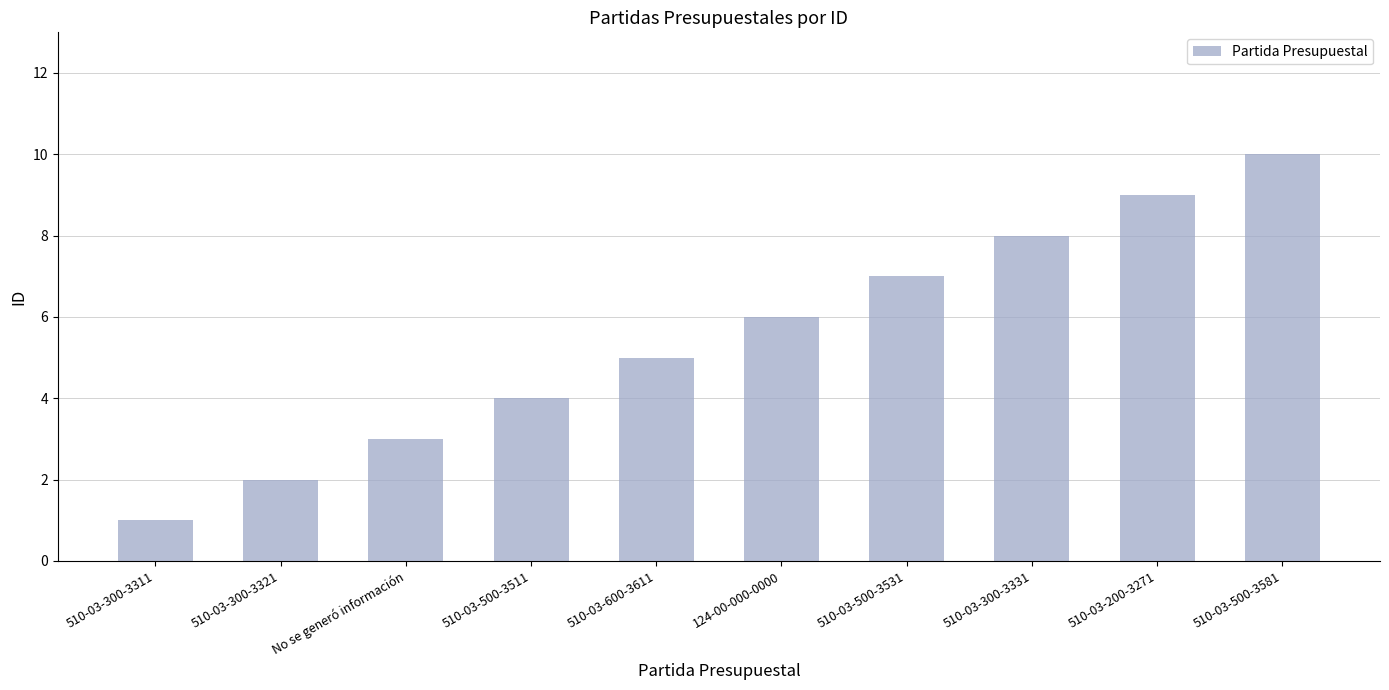

List the labels in order of value, largest first.

510-03-500-3581, 510-03-200-3271, 510-03-300-3331, 510-03-500-3531, 124-00-000-0000, 510-03-600-3611, 510-03-500-3511, No se generó información, 510-03-300-3321, 510-03-300-3311